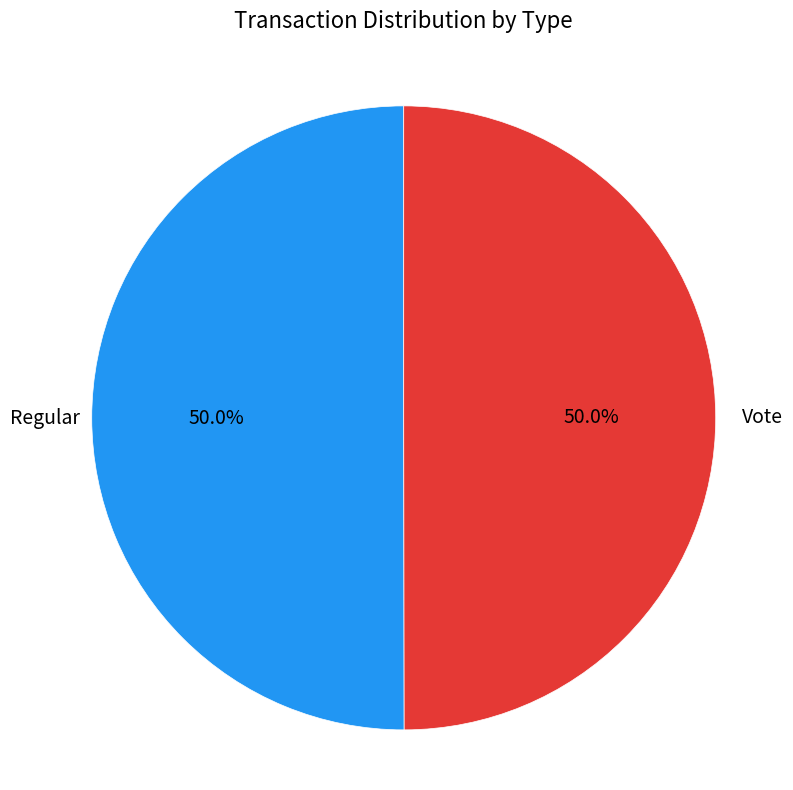

Approximately how many times larger is the value at Vote compared to Regular?

1.0